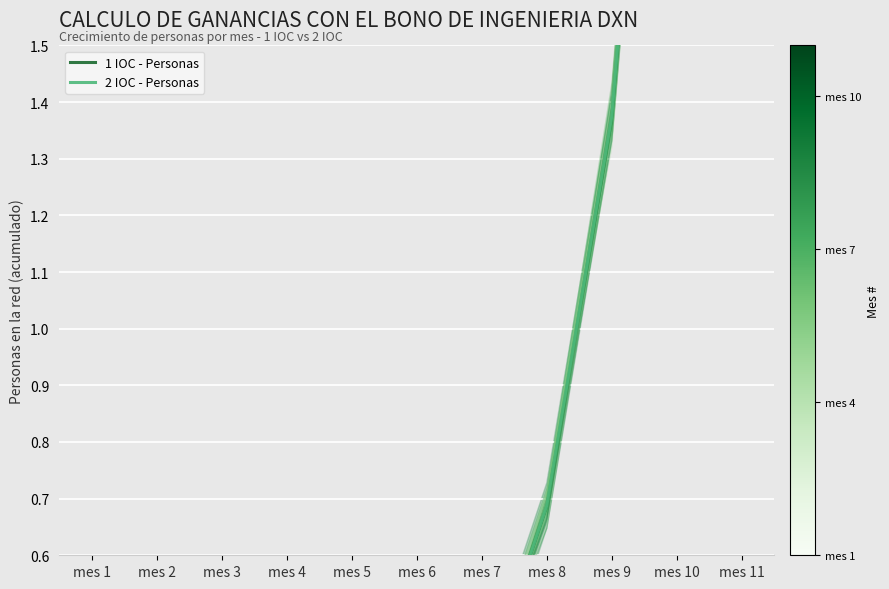

What is the difference between the maximum and minimum values in the 2 IOC - Personas series?

5.5